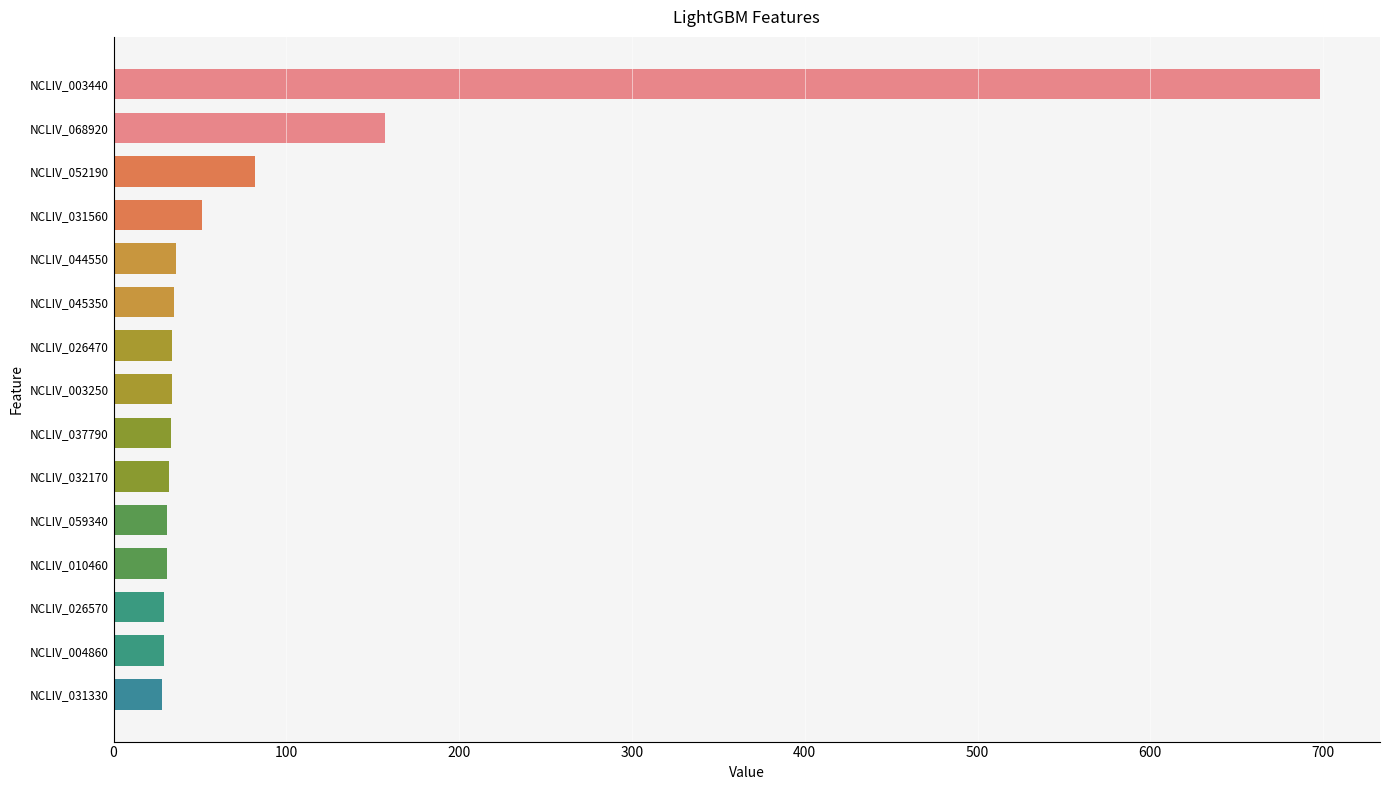

How many values are below 34?

7